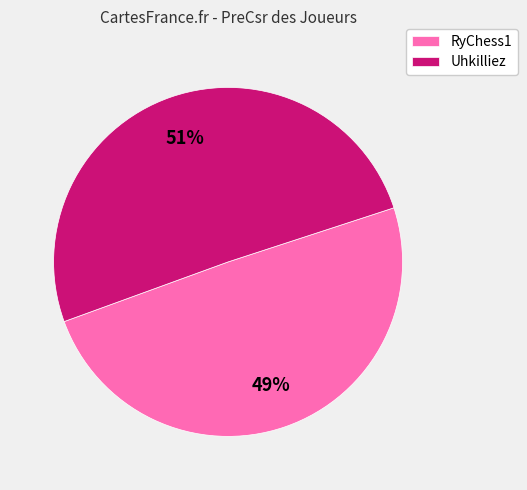

What is the majority slice?

Uhkilliez